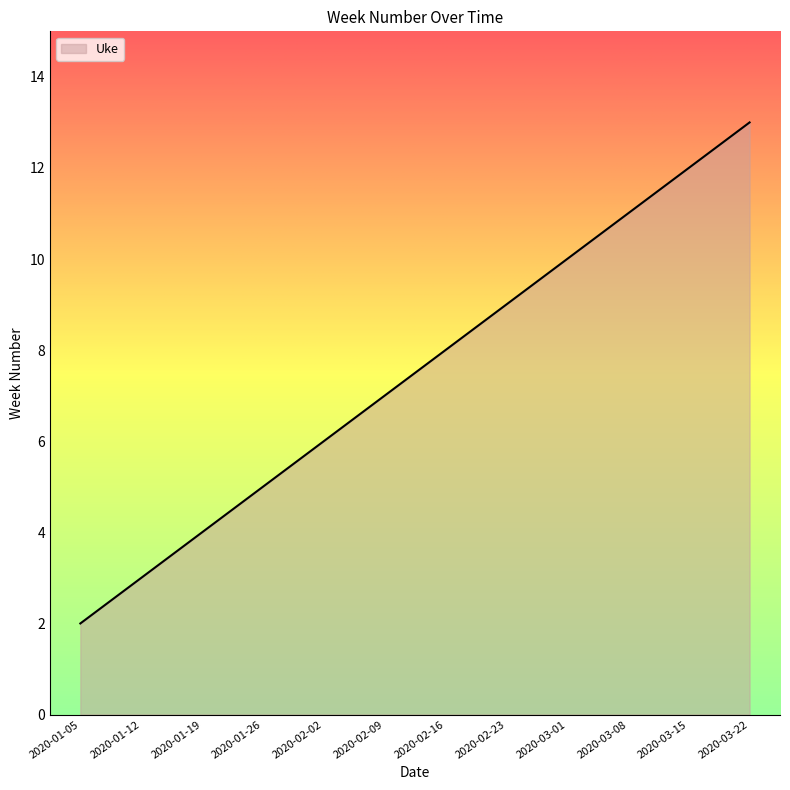

Reading right to left, what are all the values shown in this chart?

2020-03-22=13	2020-03-15=12	2020-03-08=11	2020-03-01=10	2020-02-23=9	2020-02-16=8	2020-02-09=7	2020-02-02=6	2020-01-26=5	2020-01-19=4	2020-01-12=3	2020-01-05=2